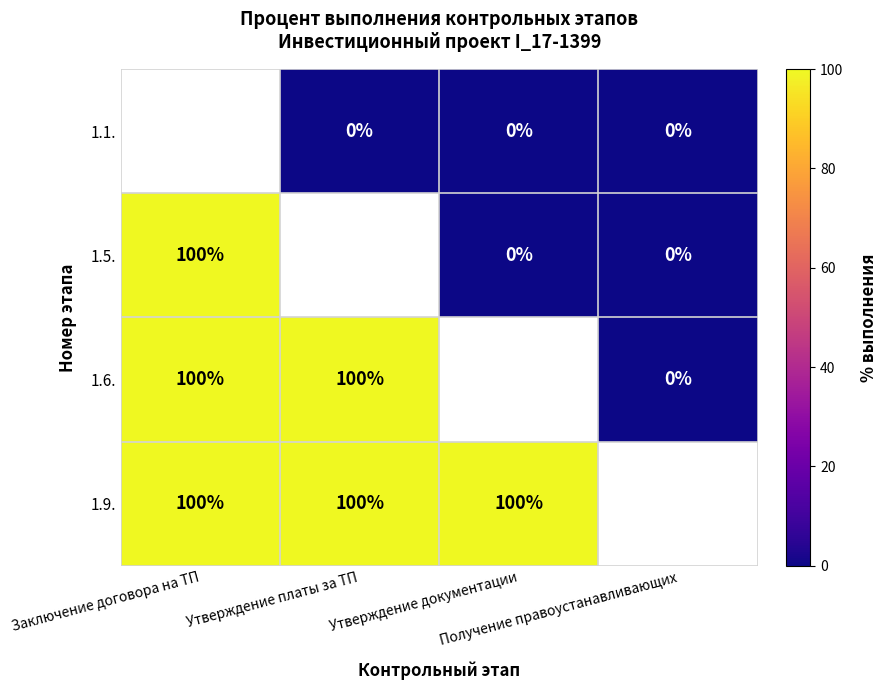

Which series has the widest spread of values?

1.5.